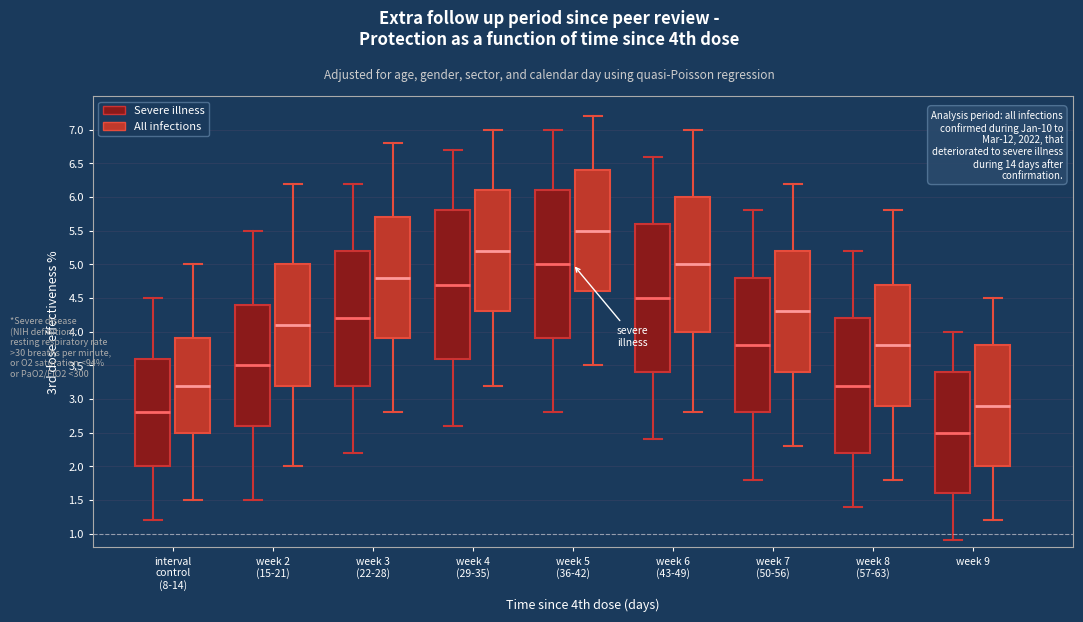

Reading left to right, transcribe this box plot: for each box, give where its median line is, the range the box spans, and where its two whiskers end, as read against the y-axis. The values are not printed on the chart, so give them approximately, as read against the axis.

interval control (8-14) (Severe illness): median 2.8, box 2.0 to 3.6, whiskers 1.2 to 4.5
interval control (8-14) (All infections): median 3.2, box 2.5 to 3.9, whiskers 1.5 to 5.0
week 2 (15-21) (Severe illness): median 3.5, box 2.6 to 4.4, whiskers 1.5 to 5.5
week 2 (15-21) (All infections): median 4.1, box 3.2 to 5.0, whiskers 2.0 to 6.2
week 3 (22-28) (Severe illness): median 4.2, box 3.2 to 5.2, whiskers 2.2 to 6.2
week 3 (22-28) (All infections): median 4.8, box 3.9 to 5.7, whiskers 2.8 to 6.8
week 4 (29-35) (Severe illness): median 4.7, box 3.6 to 5.8, whiskers 2.6 to 6.7
week 4 (29-35) (All infections): median 5.2, box 4.3 to 6.1, whiskers 3.2 to 7.0
week 5 (36-42) (Severe illness): median 5.0, box 3.9 to 6.1, whiskers 2.8 to 7.0
week 5 (36-42) (All infections): median 5.5, box 4.6 to 6.4, whiskers 3.5 to 7.2
week 6 (43-49) (Severe illness): median 4.5, box 3.4 to 5.6, whiskers 2.4 to 6.6
week 6 (43-49) (All infections): median 5.0, box 4.0 to 6.0, whiskers 2.8 to 7.0
week 7 (50-56) (Severe illness): median 3.8, box 2.8 to 4.8, whiskers 1.8 to 5.8
week 7 (50-56) (All infections): median 4.3, box 3.4 to 5.2, whiskers 2.3 to 6.2
week 8 (57-63) (Severe illness): median 3.2, box 2.2 to 4.2, whiskers 1.4 to 5.2
week 8 (57-63) (All infections): median 3.8, box 2.9 to 4.7, whiskers 1.8 to 5.8
week 9 (Severe illness): median 2.5, box 1.6 to 3.4, whiskers 0.9 to 4.0
week 9 (All infections): median 2.9, box 2.0 to 3.8, whiskers 1.2 to 4.5